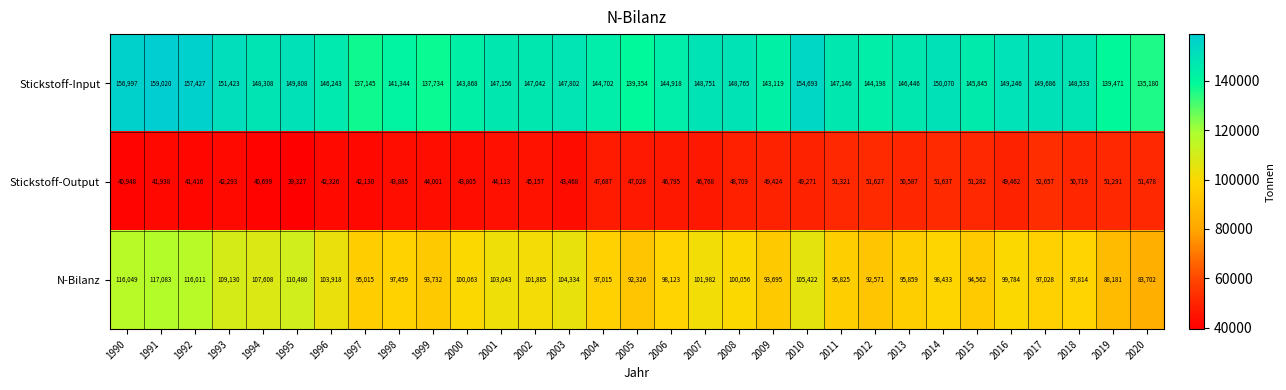

What is the difference between the highest and lowest values at 2008?

100056